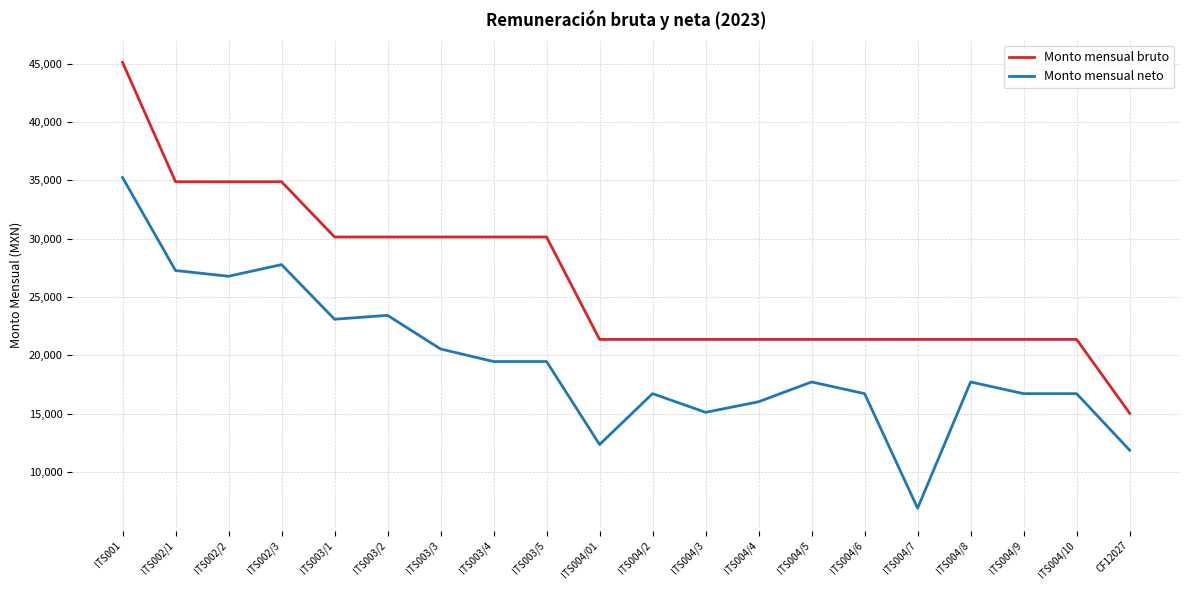

What is the minimum value shown in the chart?

6915.4